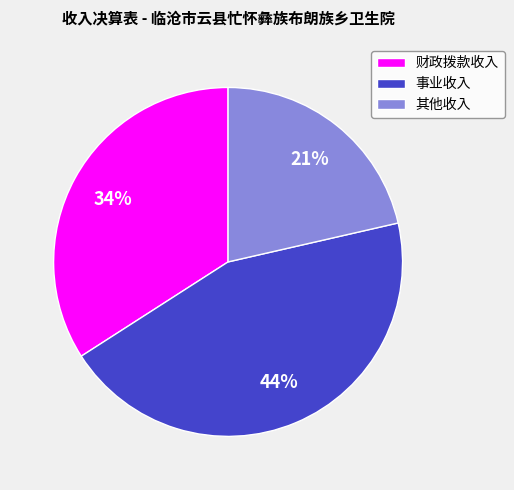

Is there any slice that represents more than half of the pie?

No